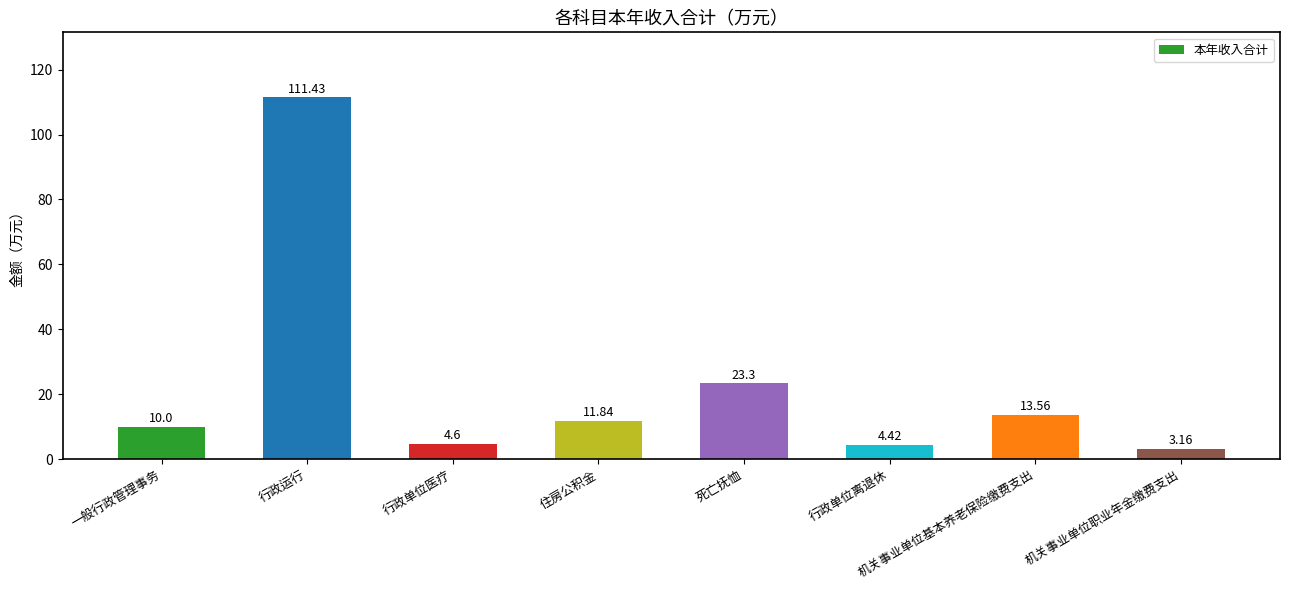

What is the sum of the values at 住房公积金 and 行政单位离退休?

16.3